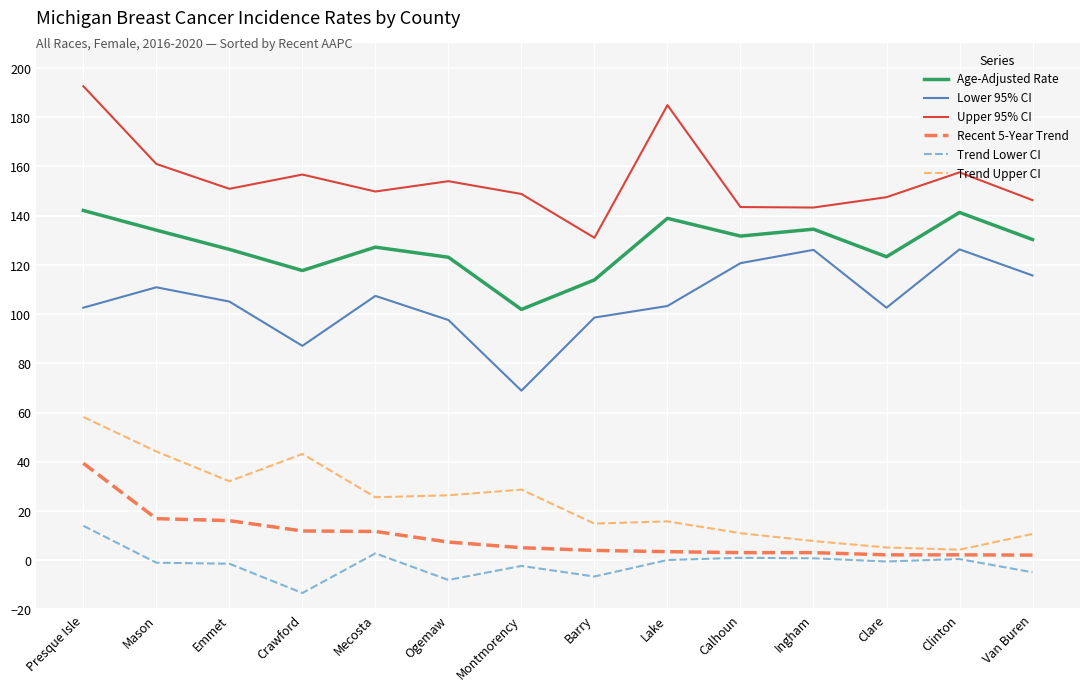

What is the sum of the Recent 5-Year Trend values at Mason and Ingham?

20.0